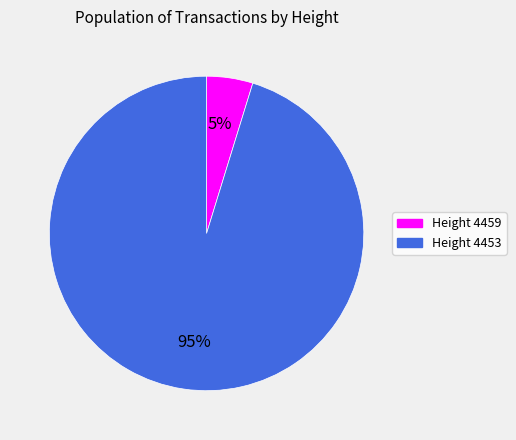

True or false: Height 4459 accounts for 5% of the total.

True